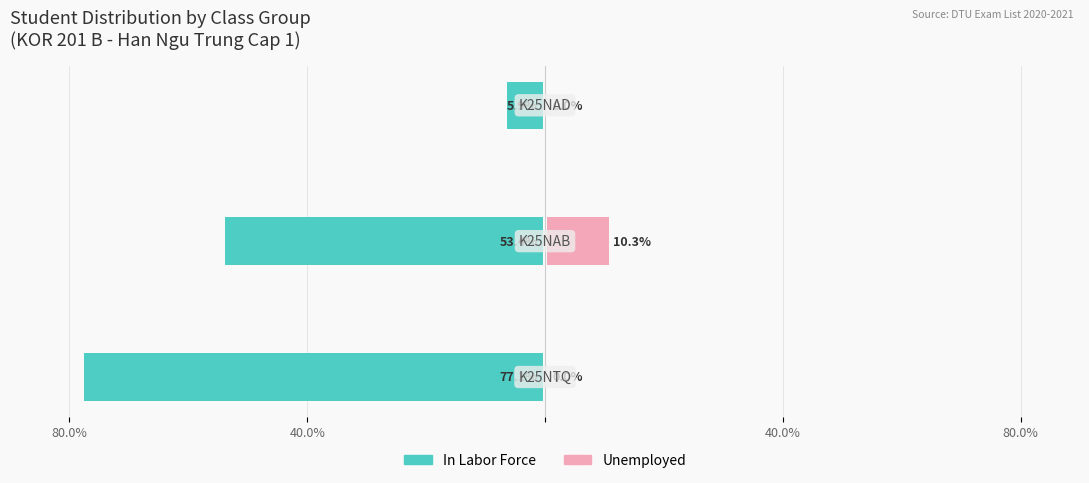

How many values in the In Labor Force series are below -53?

2